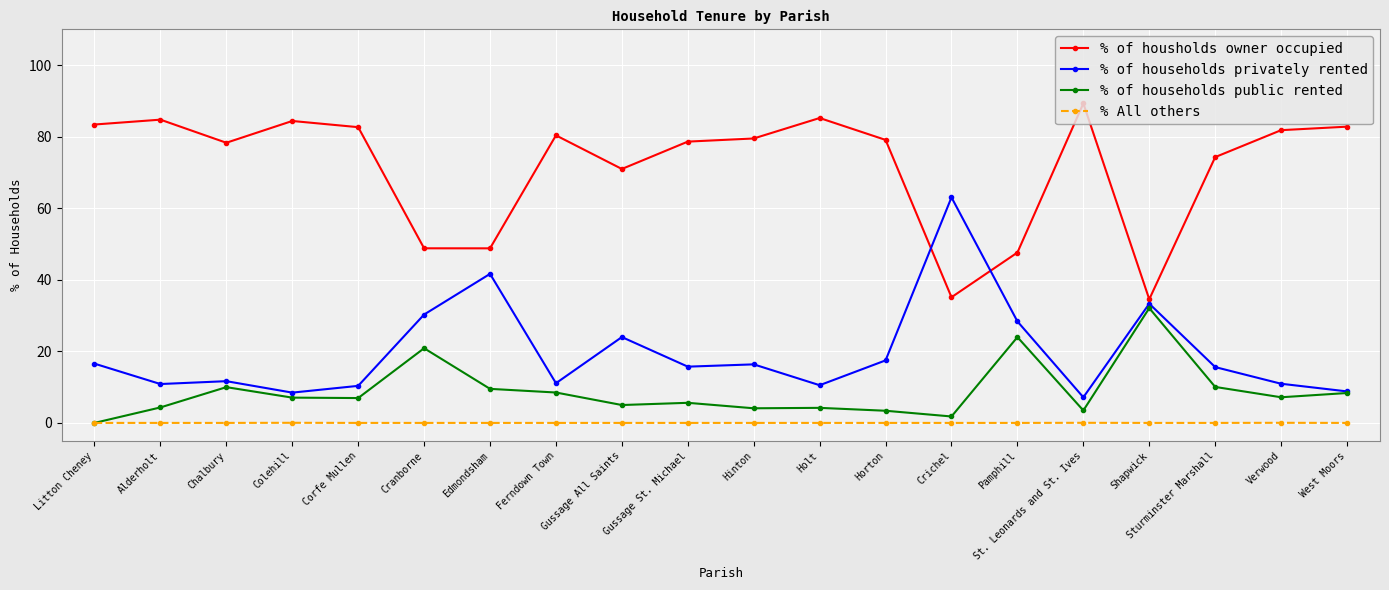

What is the difference between the highest and lowest values at Sturminster Marshall?

74.3